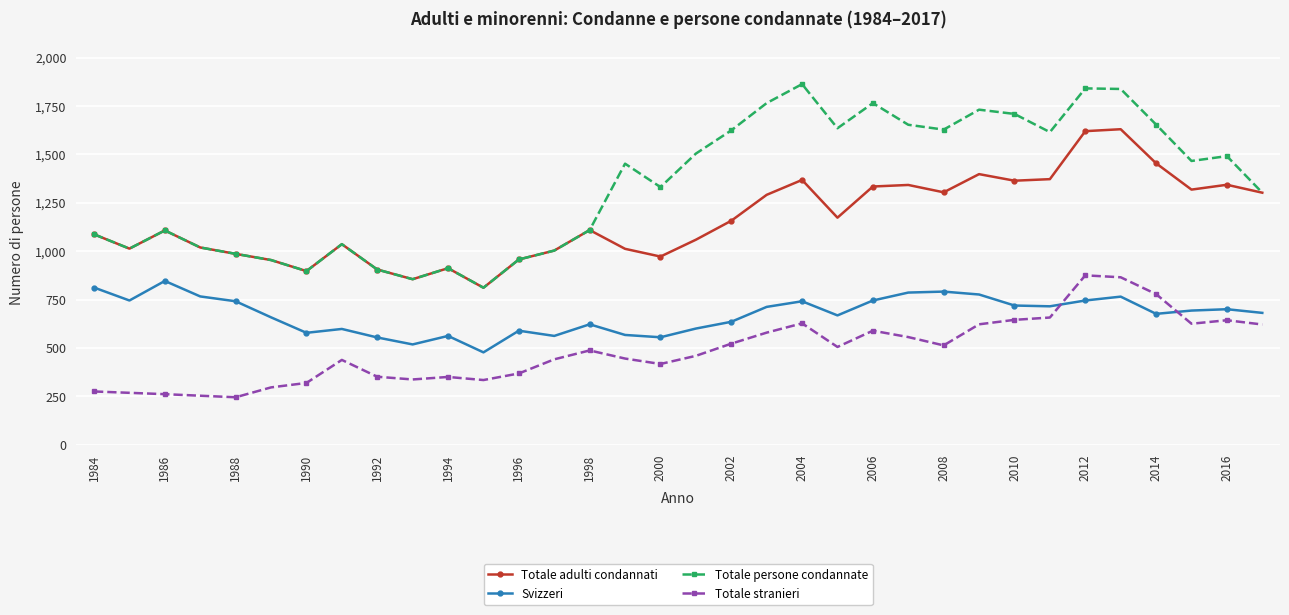

Rank the series by their average value, from highest to lowest.

Totale persone condannate, Totale adulti condannati, Svizzeri, Totale stranieri